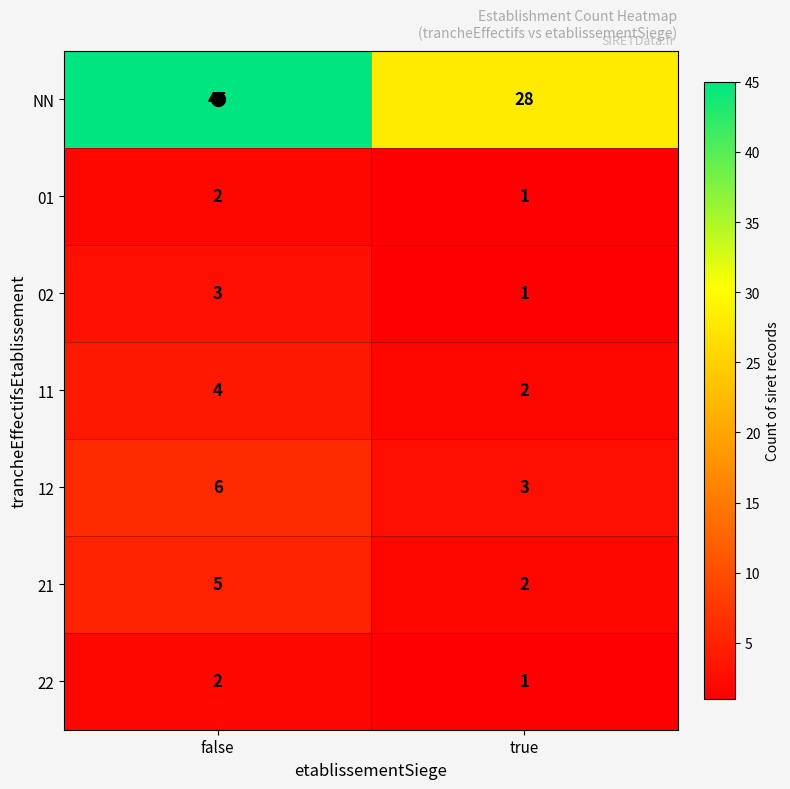

What is the average value of the 21 series?

4